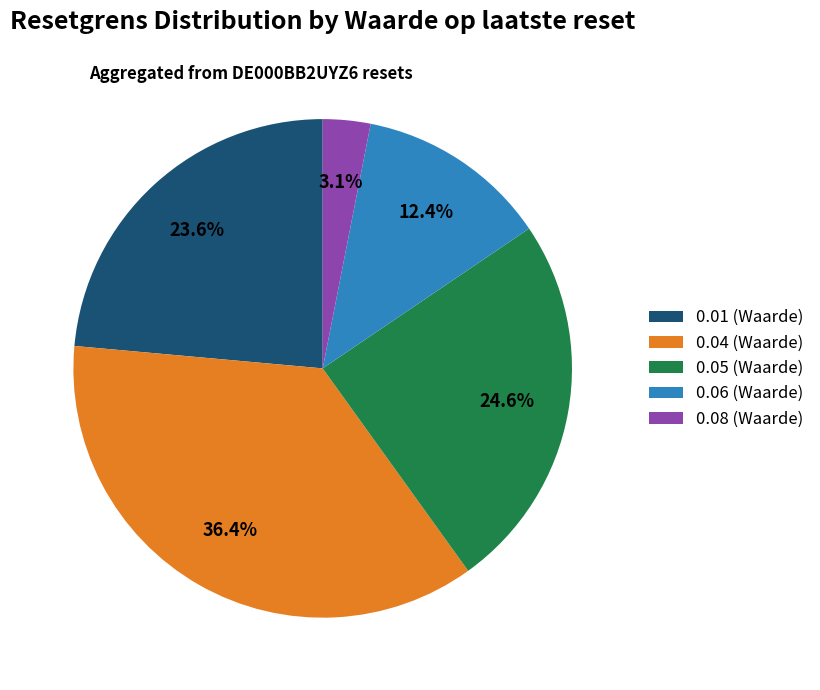

How many slices are in this pie chart?

5